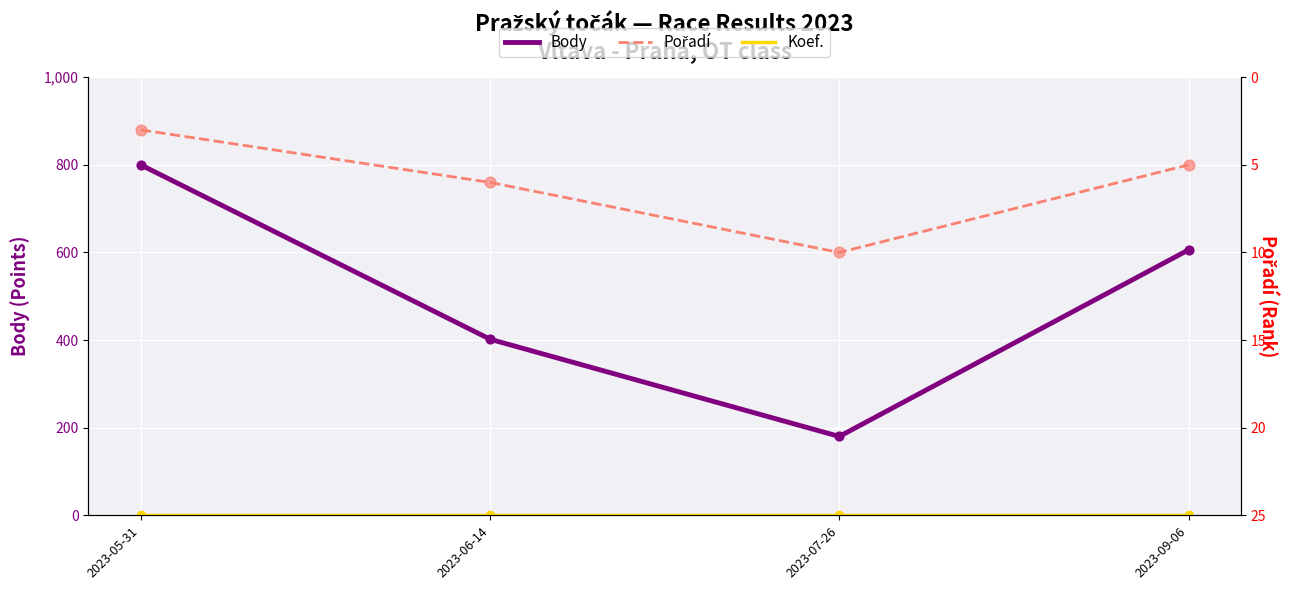

Which series has the largest total across all categories?

Body